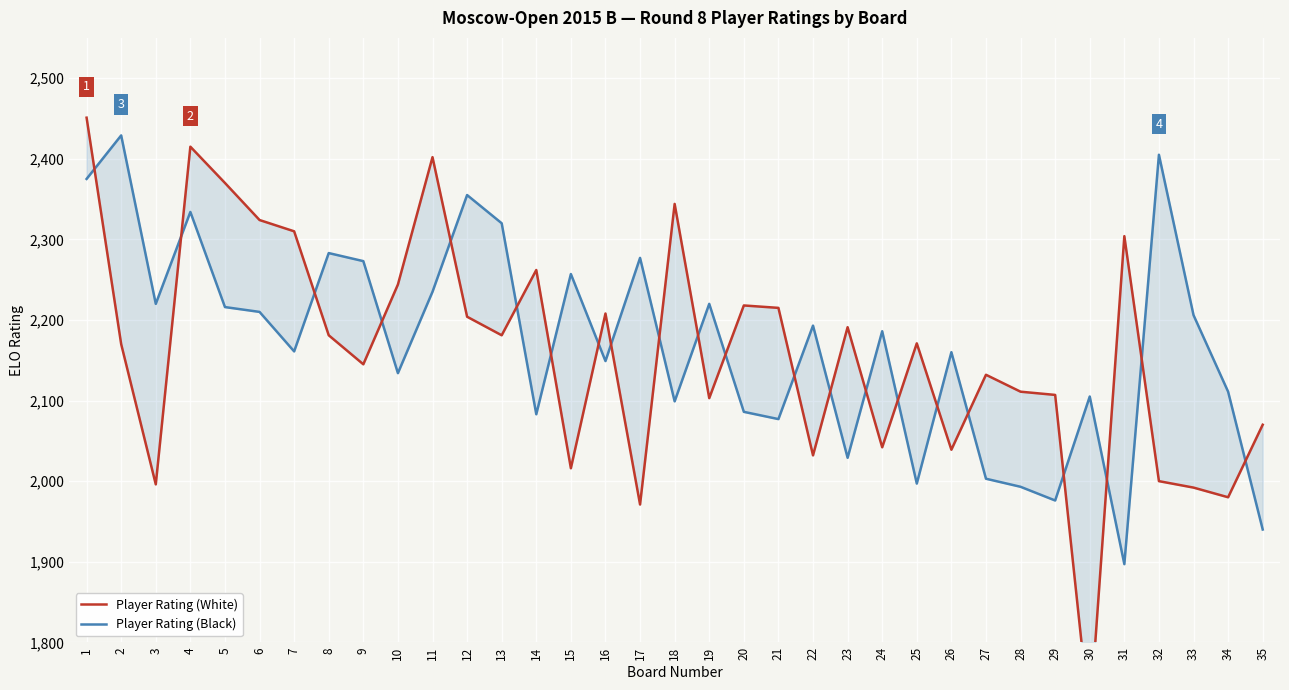

How many intersections are there between Player Rating (White) and Player Rating (Black)?

22